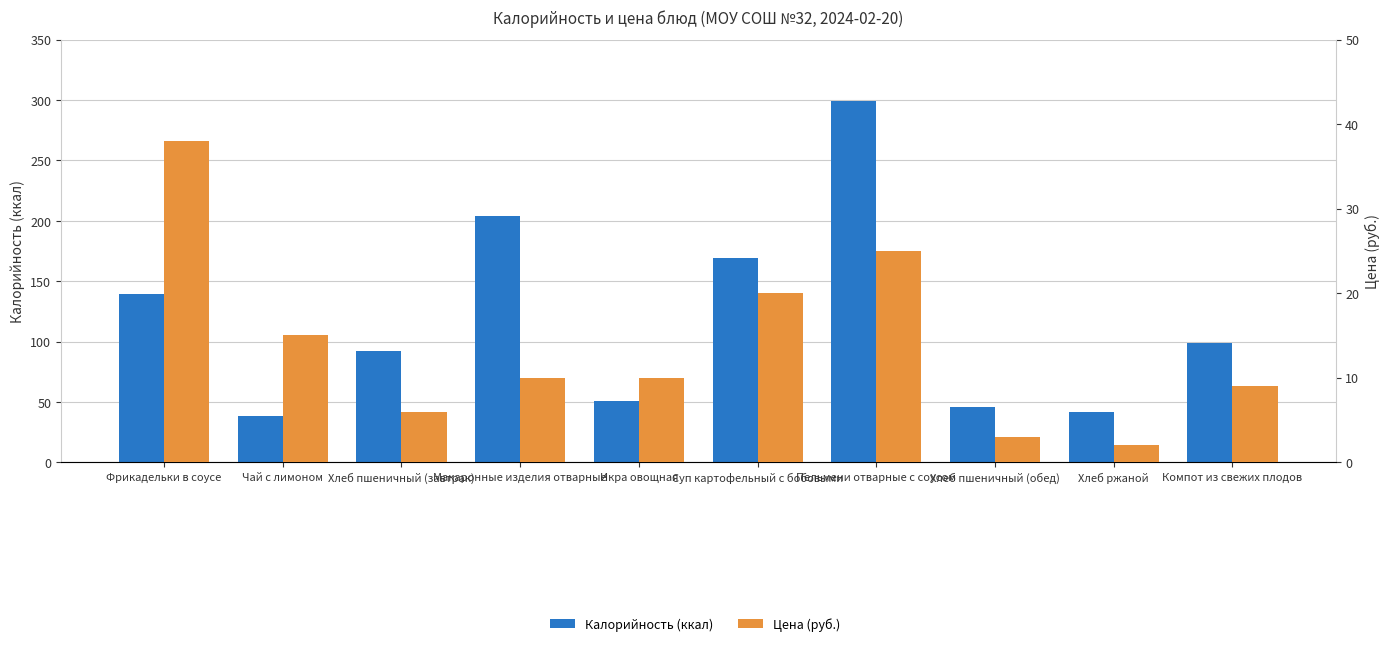

What is the sum of the Калорийность (ккал) values at Икра овощная and Суп картофельный с бобовыми?

220.0